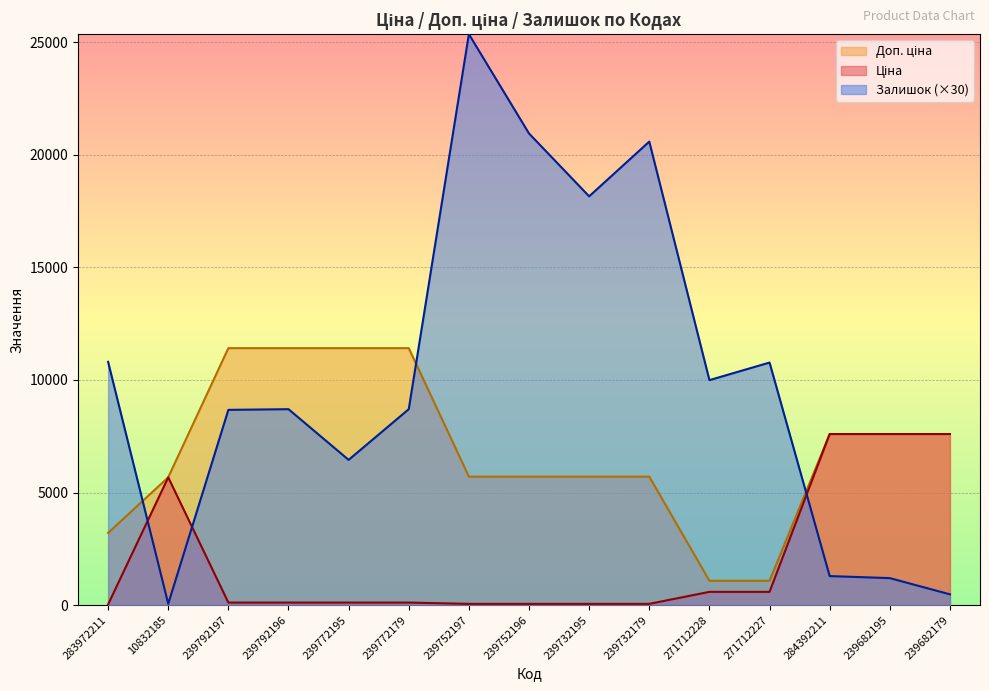

Reading right to left, list all the values displayed in this chart.

Ціна: 7596.5	7596.5	7596.5	589.9	589.9	57.0	57.0	57.0	57.0	114.1	114.1	114.1	114.1	5673.8	32.0
Доп. ціна: 7596.5	7596.5	7596.5	1081.7	1081.7	5705.0	5705.0	5705.0	5705.0	11410.0	11410.0	11410.0	11410.0	5673.8	3205.0
Залишок: 480.0	1200.0	1290.0	10770.0	9990.0	20580.0	18150.0	20940.0	25350.0	8700.0	6450.0	8700.0	8670.0	60.0	10800.0